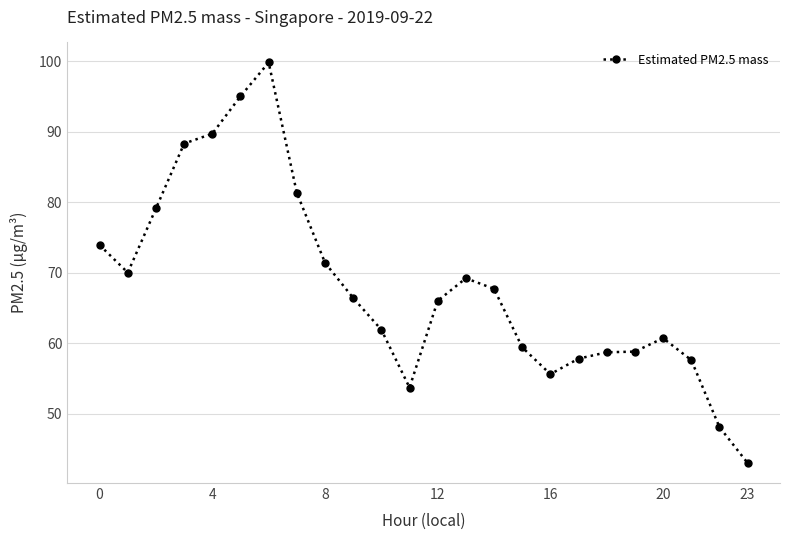

What is the smallest value displayed?

43.0